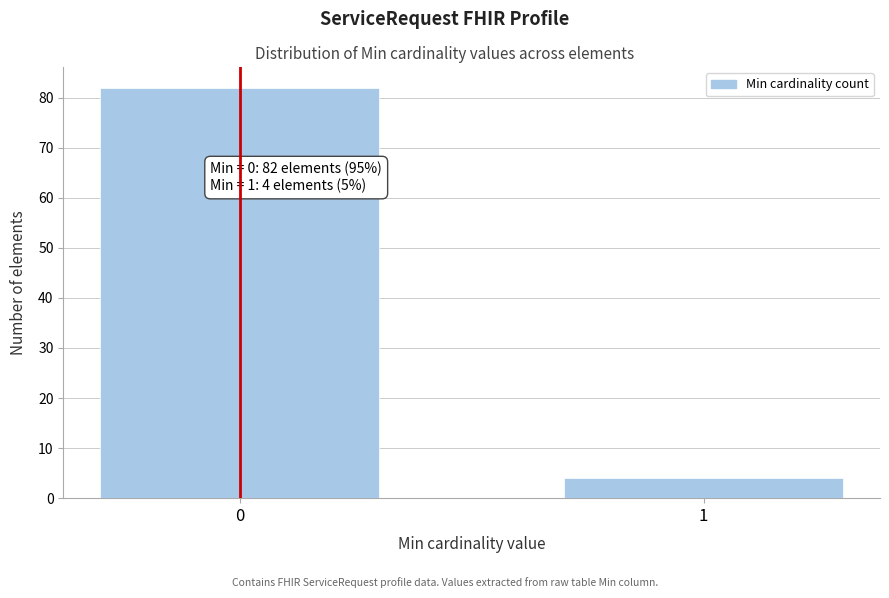

Reading left to right, list all the values displayed in this chart.

0=82	1=4